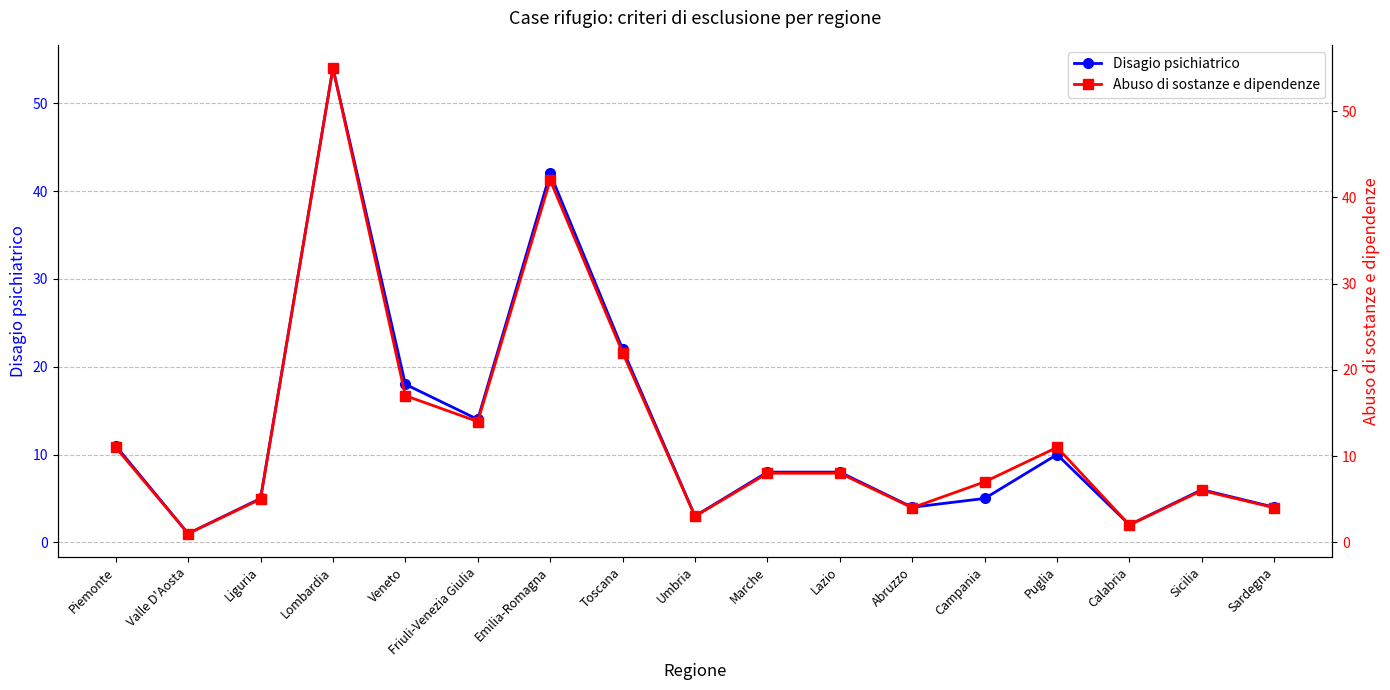

What is the difference between the Abuso di sostanze e dipendenze values at Piemonte and Marche?

3